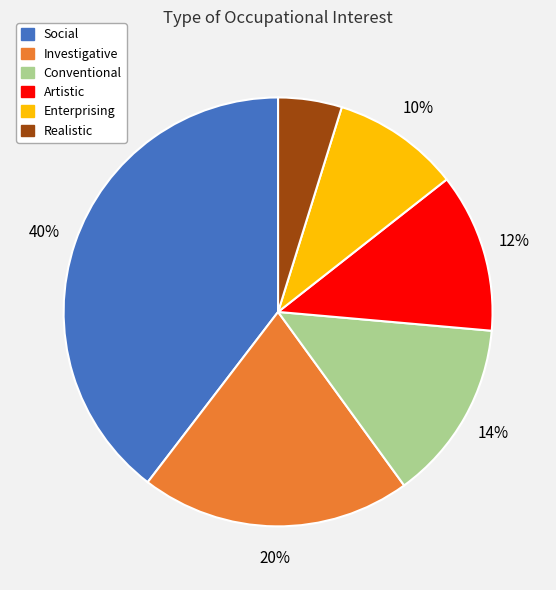

Does Realistic account for over 50% of the chart?

No